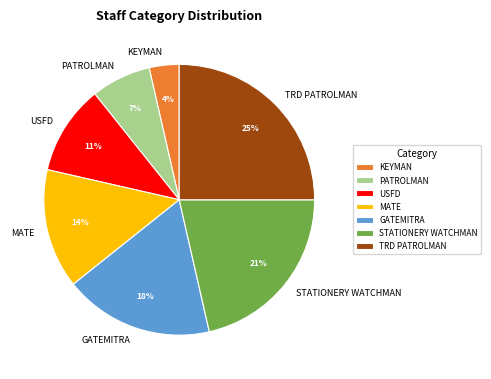

How many slices are in this pie chart?

7